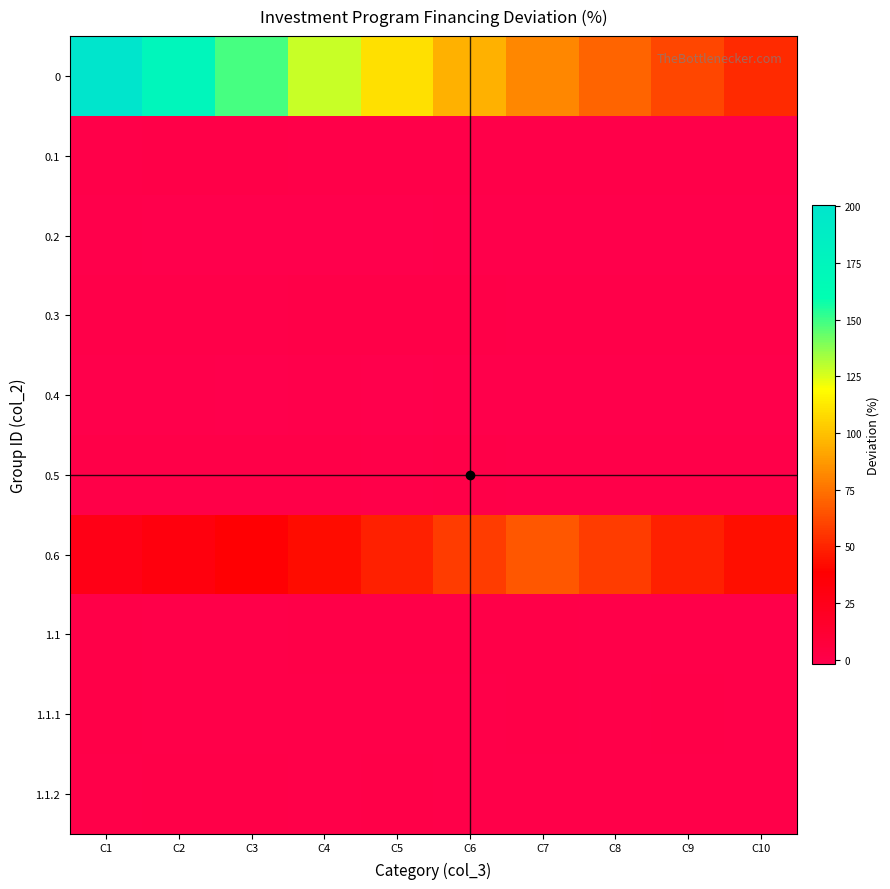

Rank the series by their maximum value, from highest to lowest.

0, 0.6, 0.1, 0.5, 0.3, 1.1.1, 1.1, 1.1.2, 0.2, 0.4